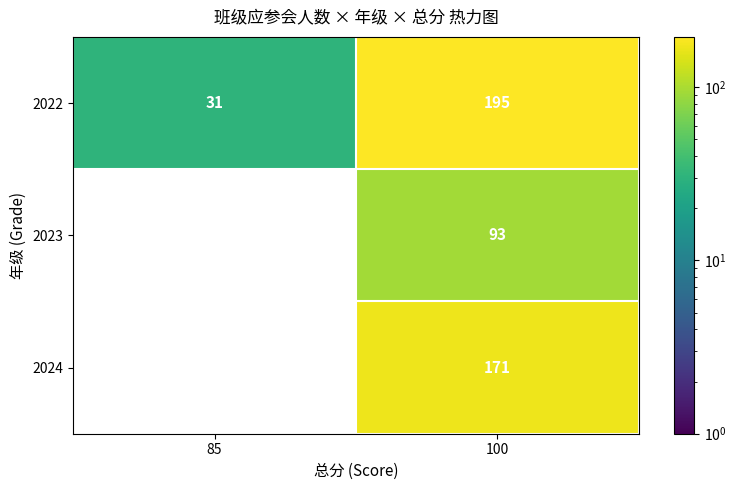

True or false: 2022 has a value of 42.1 at 85.

False